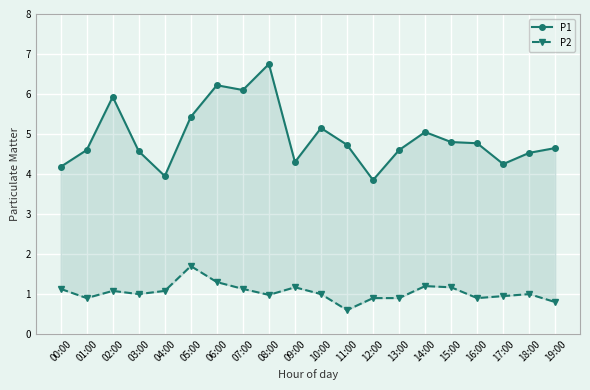

What is the sum of the P2 values at 17:00 and 15:00?

2.1